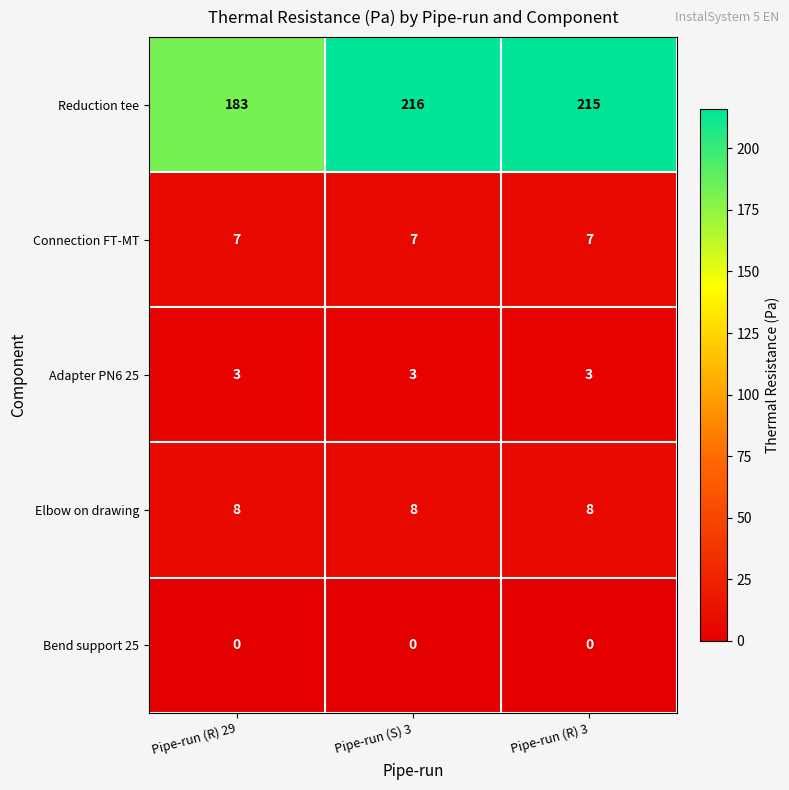

True or false: Connection FT-MT has a value of 7 at Pipe-run (R) 3.

True